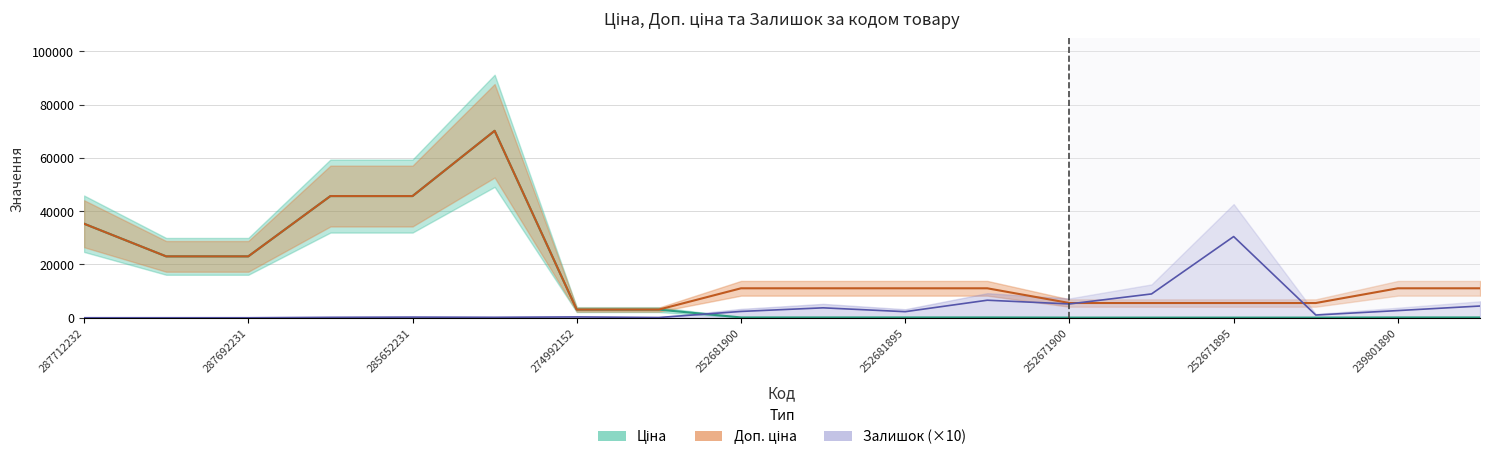

True or false: Ціна and Залишок cross at least once.

True